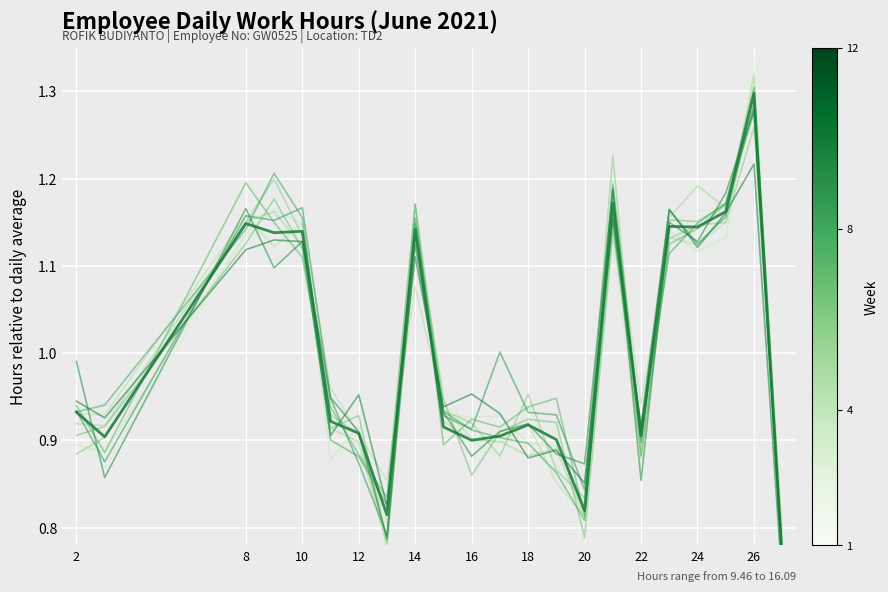

How many interior local valleys (lower than both neighbors) does the data have?

7